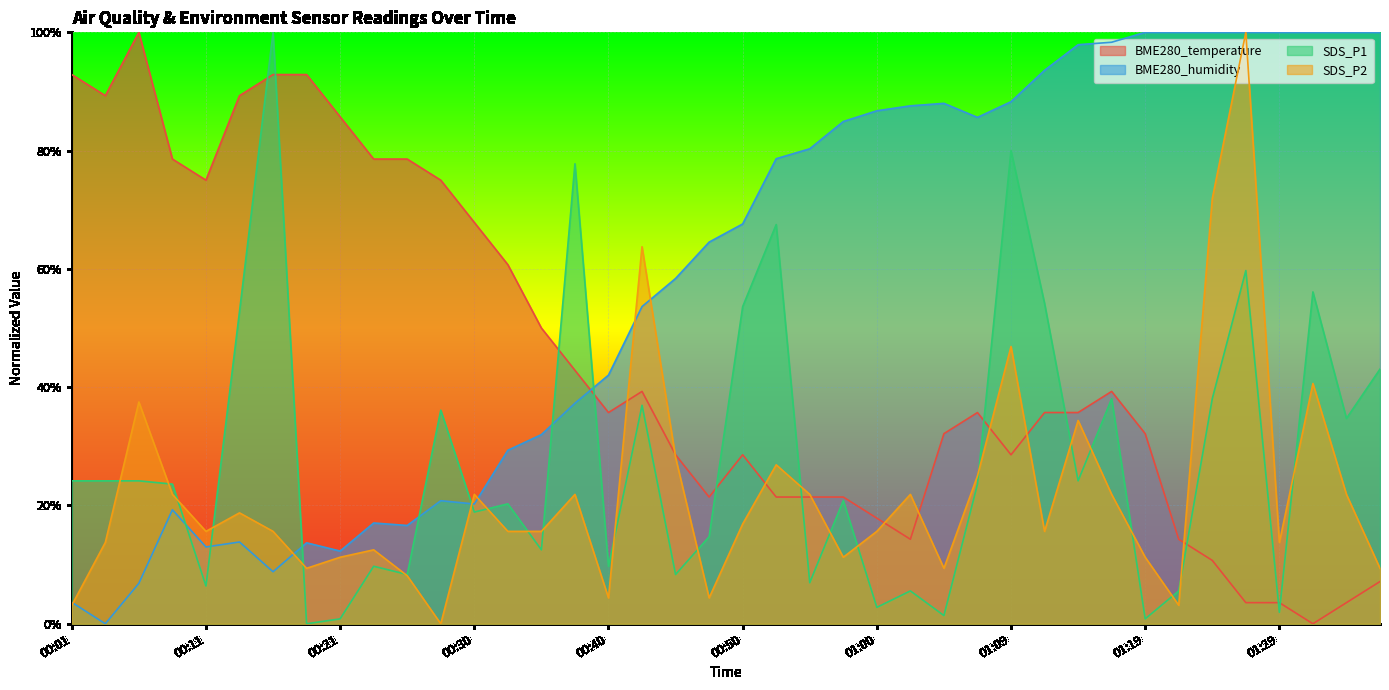

What is the label of the 10th point from the right?

01:14